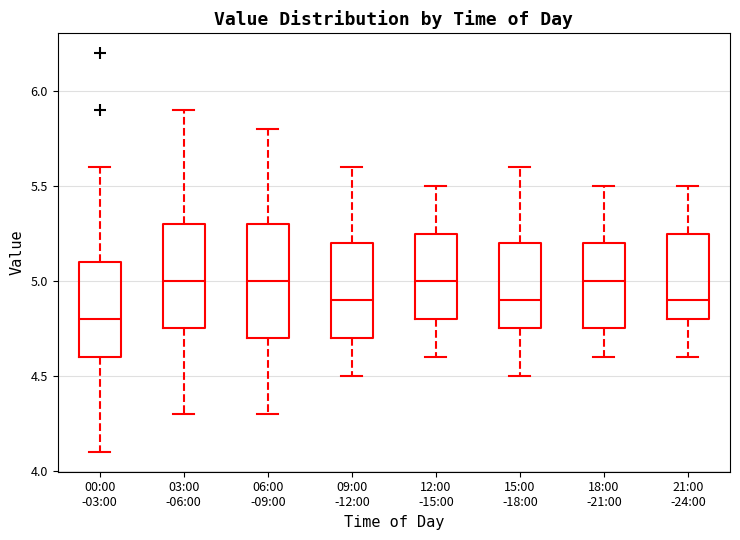

Reading left to right, transcribe this box plot: for each box, give where its median line is, the range the box spans, and where its two whiskers end, as read against the y-axis. The values are not printed on the chart, so give them approximately, as read against the axis.

00:00 -03:00: median 4.80, box 4.60 to 5.10, whiskers 4.10 to 5.60
03:00 -06:00: median 5.00, box 4.75 to 5.30, whiskers 4.30 to 5.90
06:00 -09:00: median 5.00, box 4.70 to 5.30, whiskers 4.30 to 5.80
09:00 -12:00: median 4.90, box 4.70 to 5.20, whiskers 4.50 to 5.60
12:00 -15:00: median 5.00, box 4.80 to 5.25, whiskers 4.60 to 5.50
15:00 -18:00: median 4.90, box 4.75 to 5.20, whiskers 4.50 to 5.60
18:00 -21:00: median 5.00, box 4.75 to 5.20, whiskers 4.60 to 5.50
21:00 -24:00: median 4.90, box 4.80 to 5.25, whiskers 4.60 to 5.50